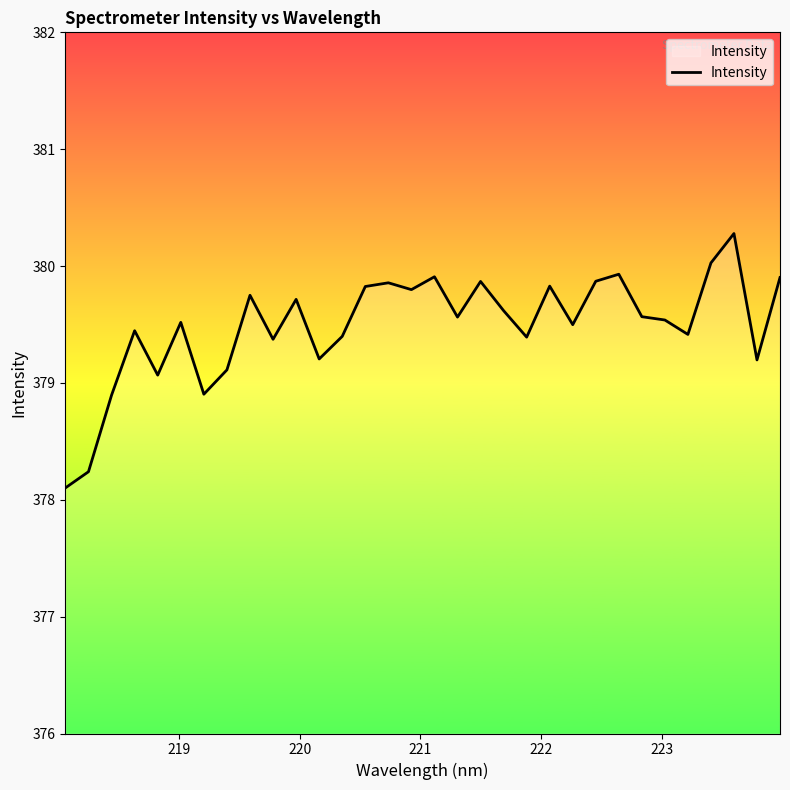

What is the difference between the maximum and minimum values?

2.2